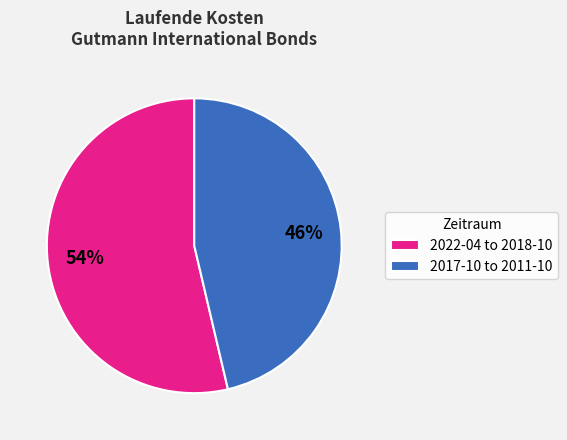

To the nearest percent, what percentage of the pie is 2022-04 to 2018-10?

54%